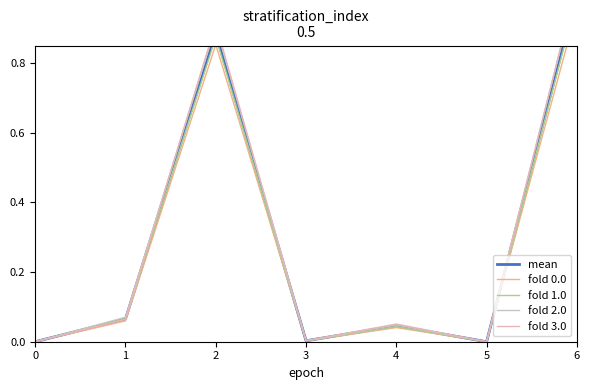

What are all the series names shown in the legend?

mean, fold 0.0, fold 1.0, fold 2.0, fold 3.0